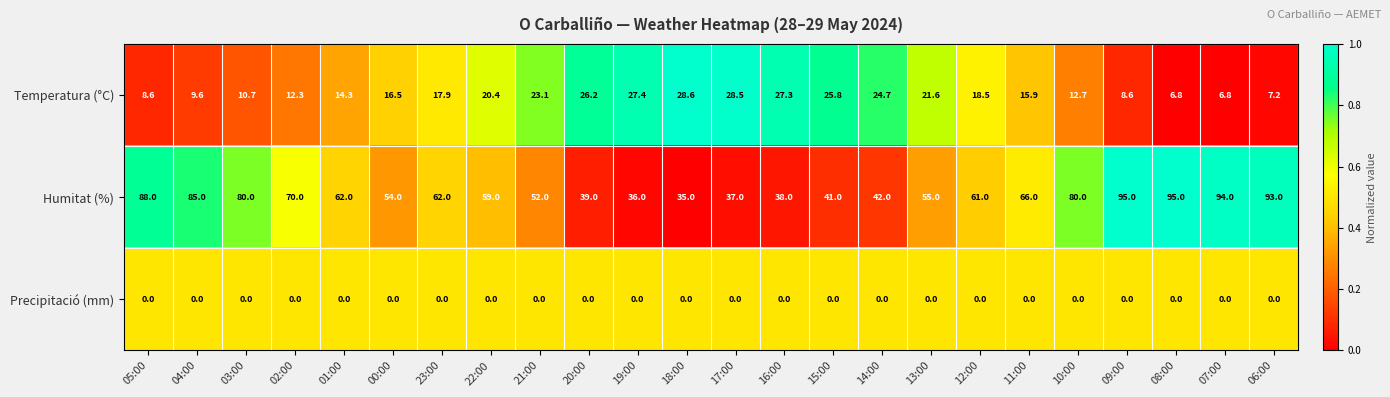

Where is Humitat (%) nearest to the value 65?

11:00